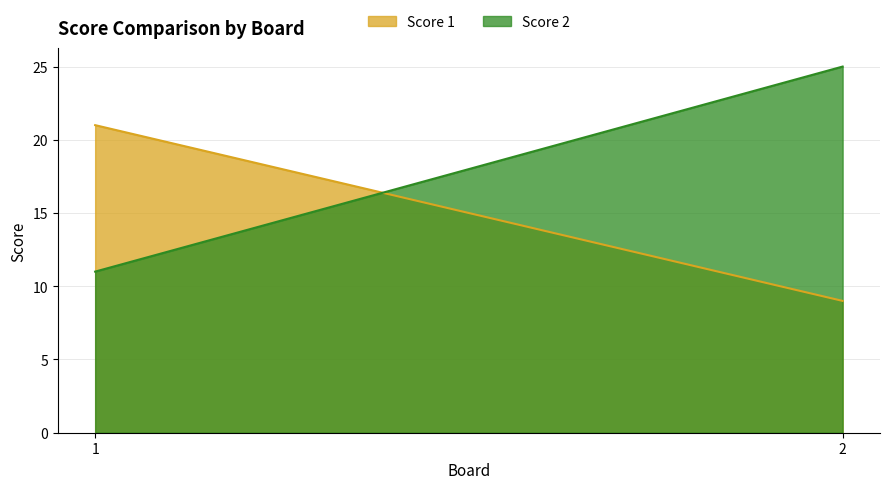

What is the total value across all series at 2?

34